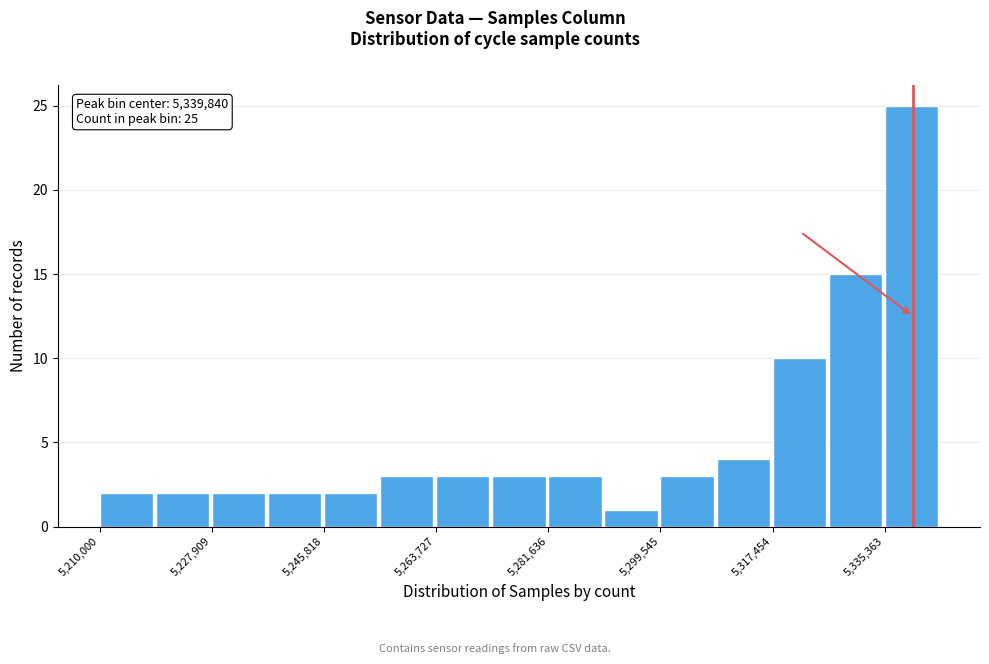

Which range on the x-axis has the tallest bar?

5336000 to 5344000